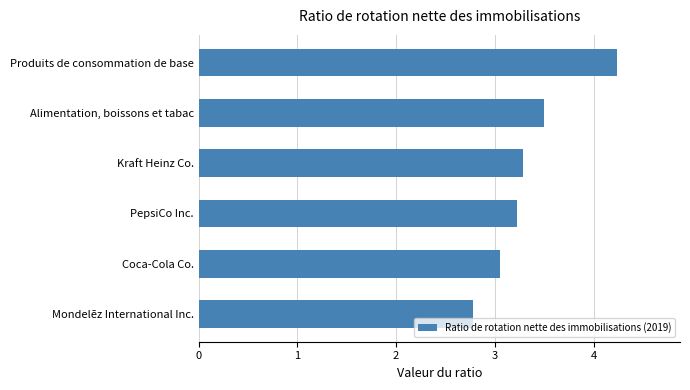

Where is the data nearest to the value 3?

Coca-Cola Co.